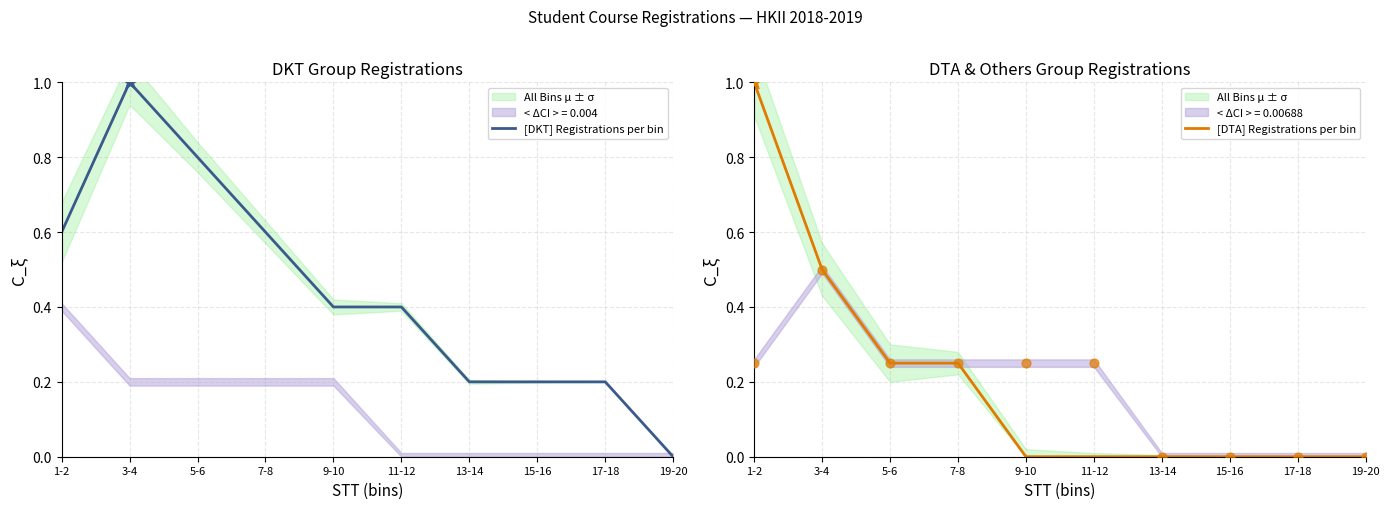

At how many categories does at least one series exceed 0?

9